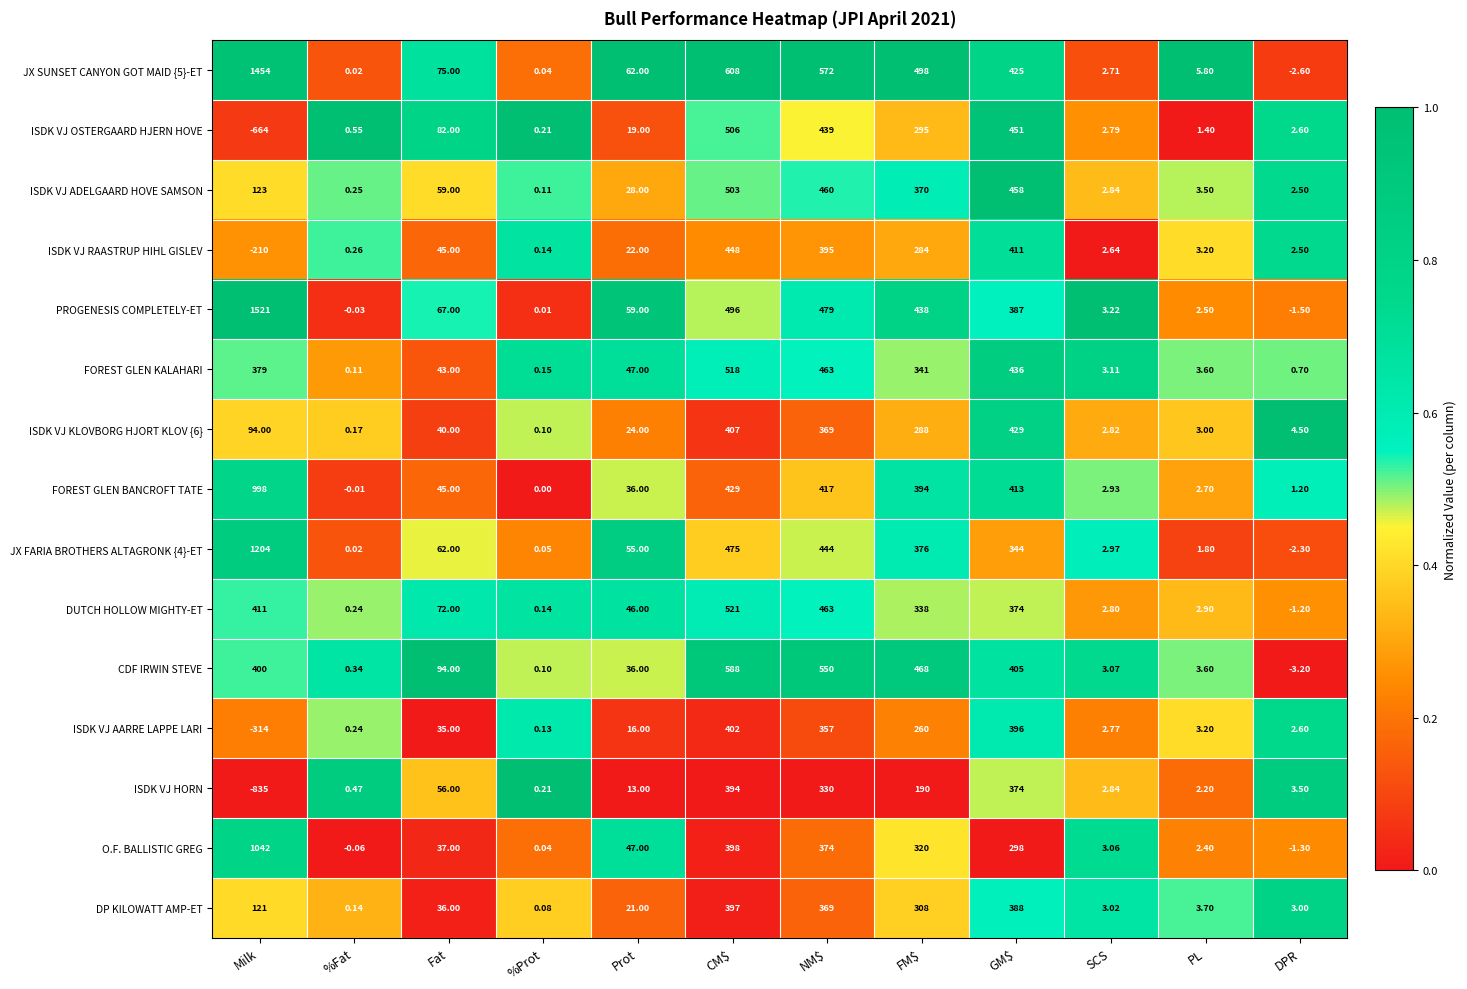

Rank the series by their maximum value, from lowest to highest.

ISDK VJ HORN, DP KILOWATT AMP-ET, ISDK VJ AARRE LAPPE LARI, ISDK VJ KLOVBORG HJORT KLOV {6}, ISDK VJ RAASTRUP HIHL GISLEV, ISDK VJ ADELGAARD HOVE SAMSON, ISDK VJ OSTERGAARD HJERN HOVE, FOREST GLEN KALAHARI, DUTCH HOLLOW MIGHTY-ET, CDF IRWIN STEVE, FOREST GLEN BANCROFT TATE, O.F. BALLISTIC GREG, JX FARIA BROTHERS ALTAGRONK {4}-ET, JX SUNSET CANYON GOT MAID {5}-ET, PROGENESIS COMPLETELY-ET